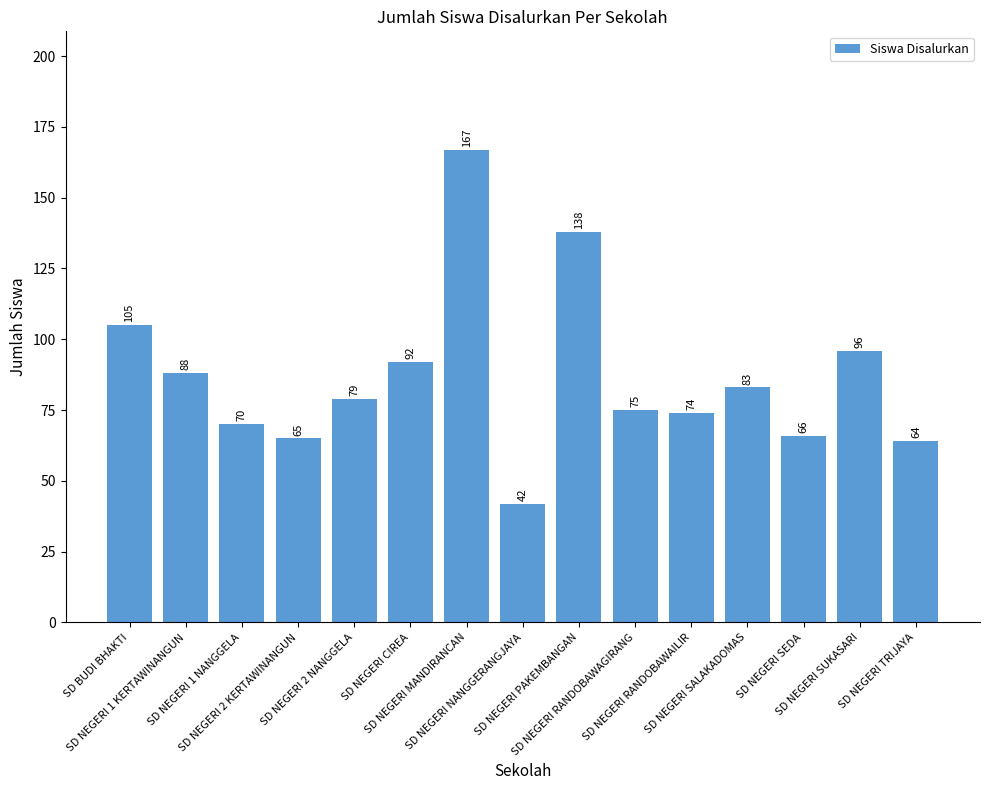

Which label corresponds to the largest value in the chart?

SD NEGERI MANDIRANCAN